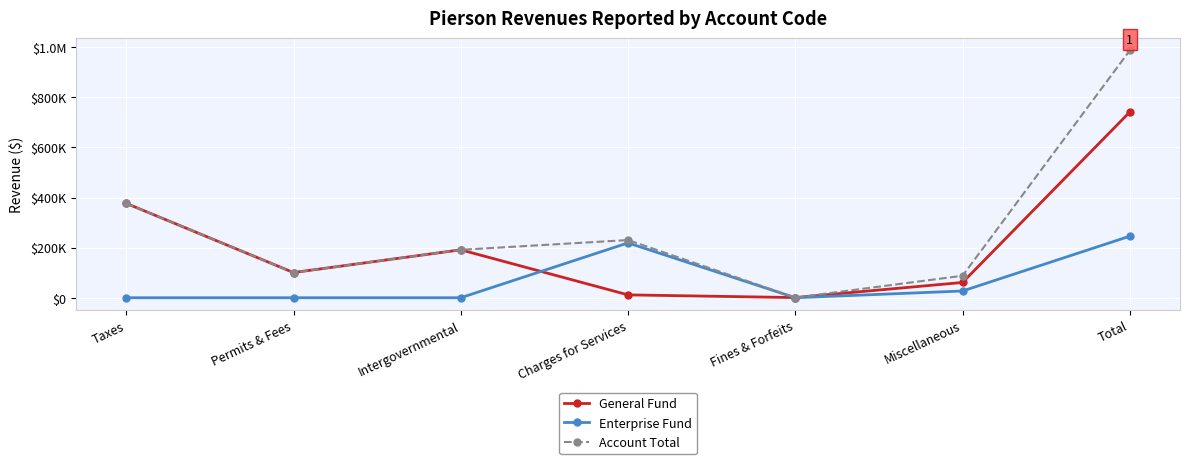

Is this an area chart (filled region under the line)?

No